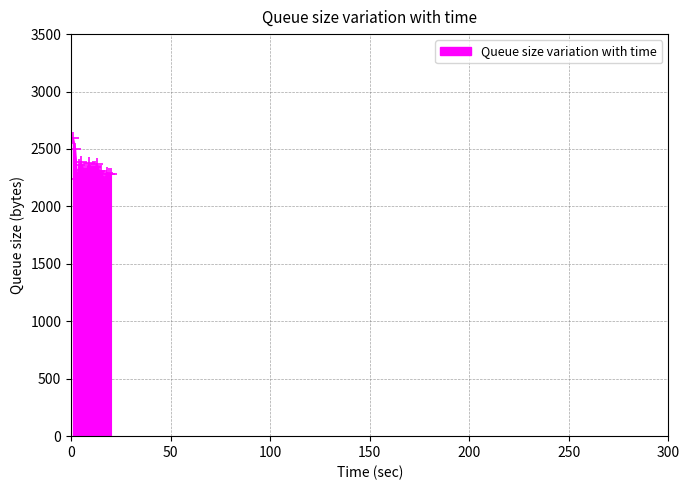

What is the value of the 7th point from the left?

2327